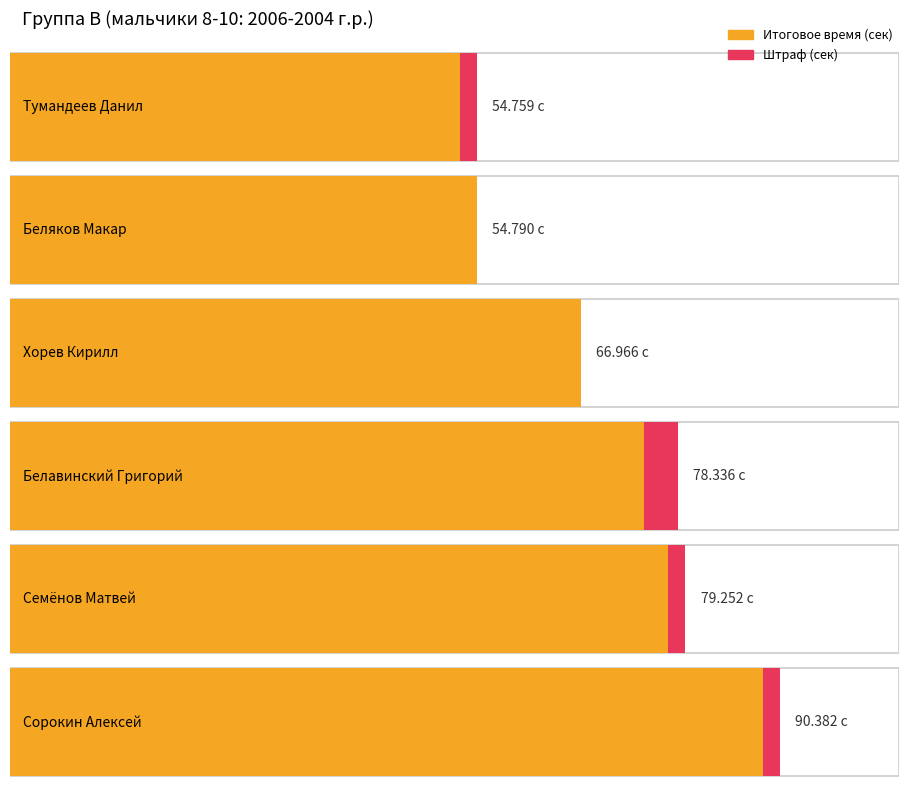

Reading left to right, transcribe all the data shown in this chart.

Итоговое время (сек): Тумандеев Данил=52.8	Беляков Макар=54.8	Хорев Кирилл=67.0	Белавинский Григорий=74.3	Семёнов Матвей=77.3	Сорокин Алексей=88.4
Штраф (сек): Тумандеев Данил=2.0	Беляков Макар=0.0	Хорев Кирилл=0.0	Белавинский Григорий=4.0	Семёнов Матвей=2.0	Сорокин Алексей=2.0